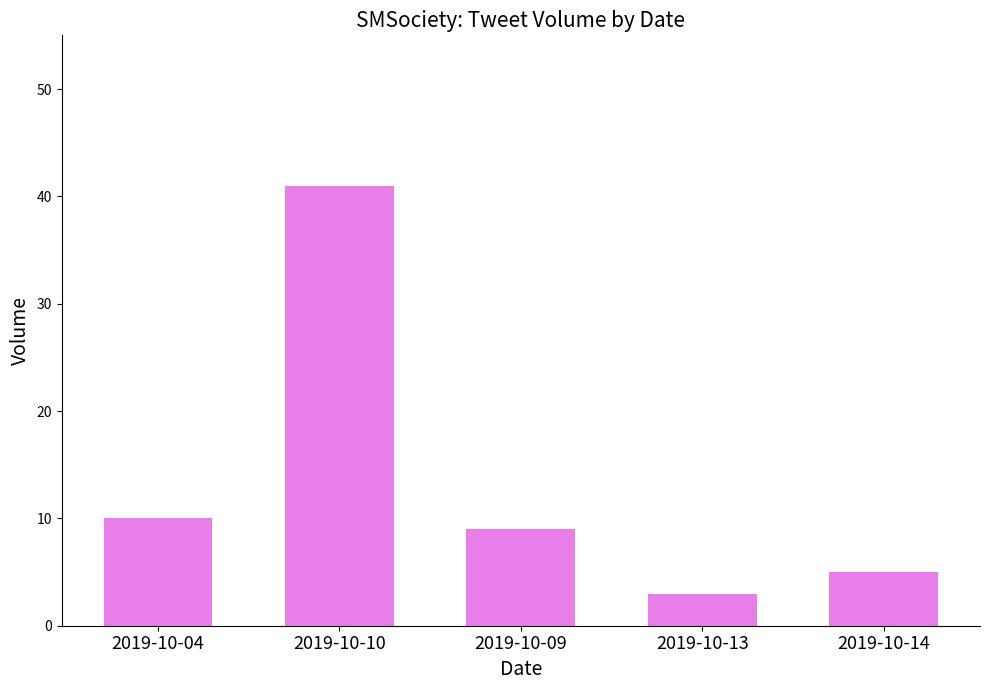

Rank the categories by value from highest to lowest.

2019-10-10, 2019-10-04, 2019-10-09, 2019-10-14, 2019-10-13